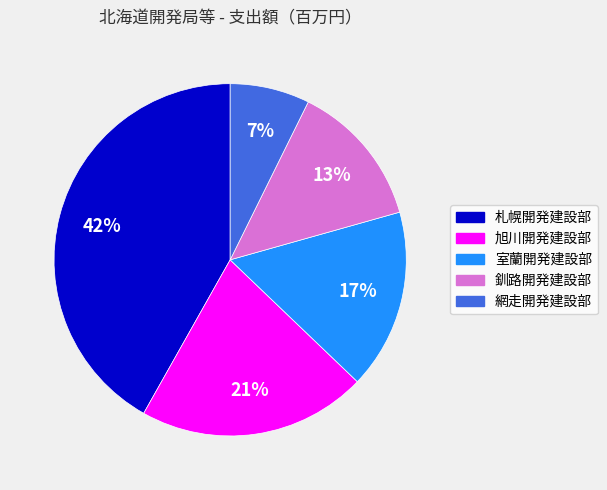

Does 札幌開発建設部 represent more than half of the total?

No